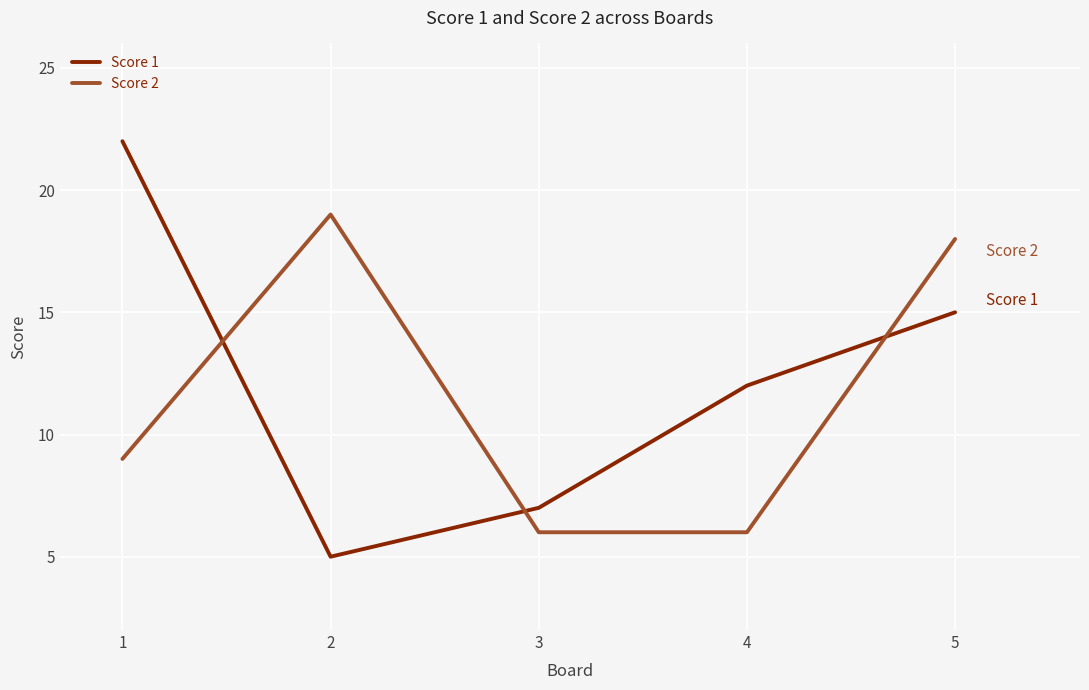

Is the value of Score 2 at 1 greater than the value of Score 1 at 2?

Yes